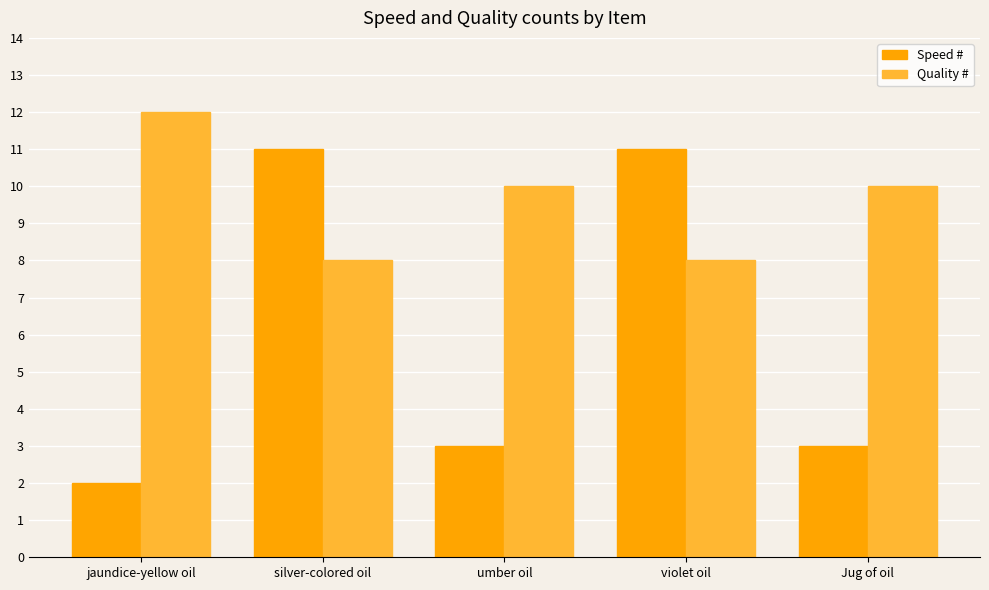

What is the average value of the Speed # series?

6